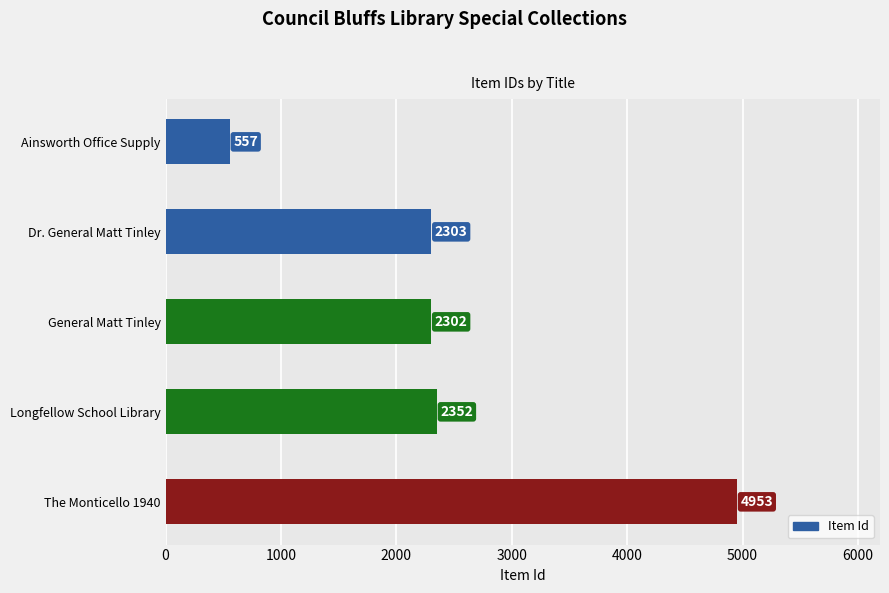

What is the change in value from Longfellow School Library to The Monticello 1940?

+2601